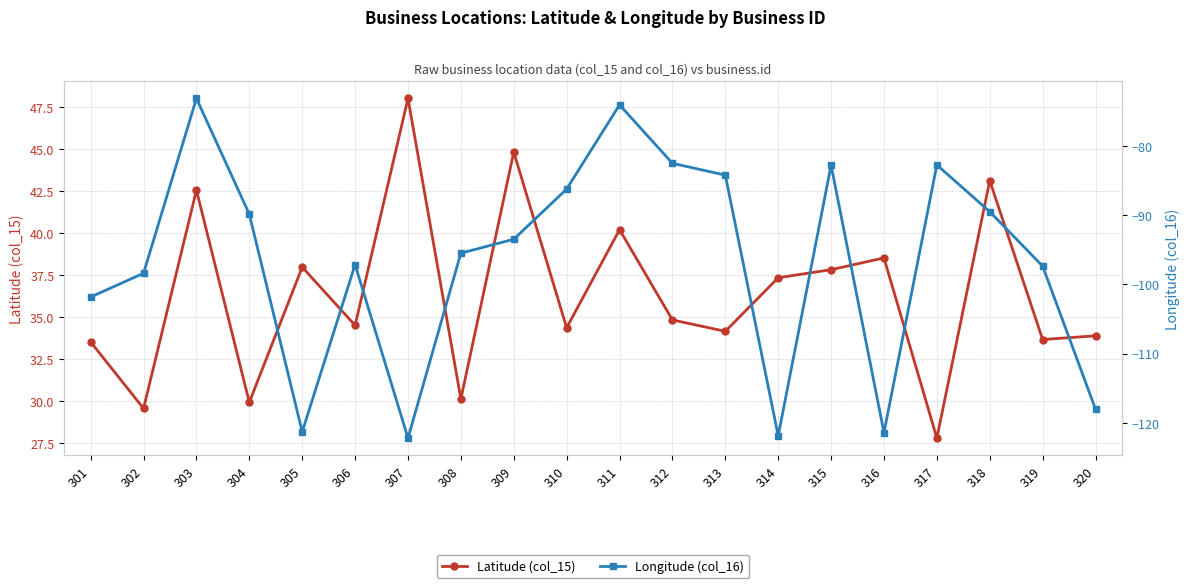

What is the lowest value of the Longitude (col_16) series?

-122.2